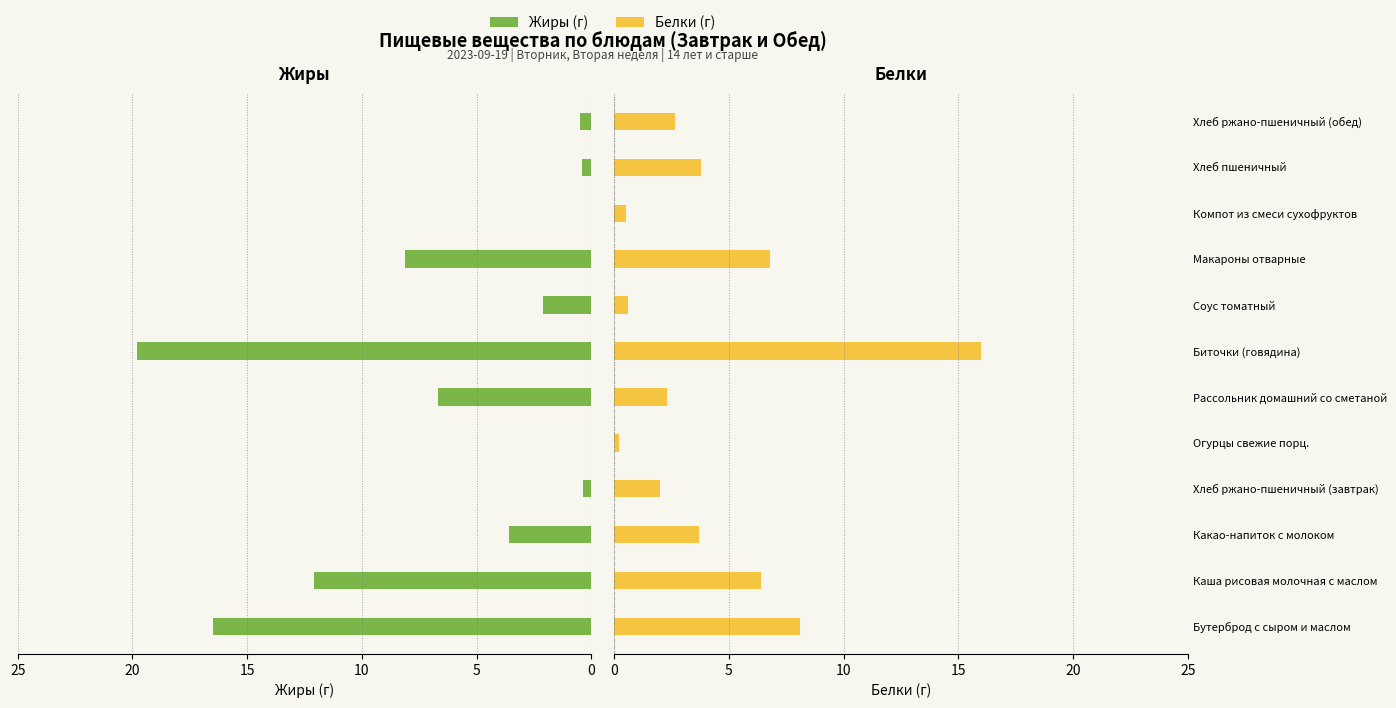

What is the difference between the maximum and minimum values in the Жиры (г) series?

19.8